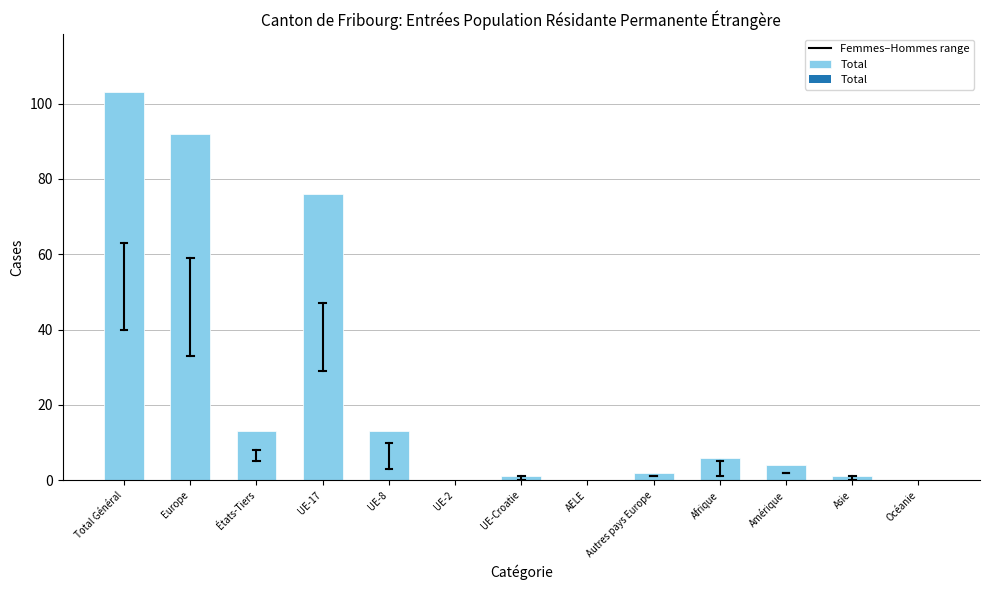

How many data points does each series have?

13